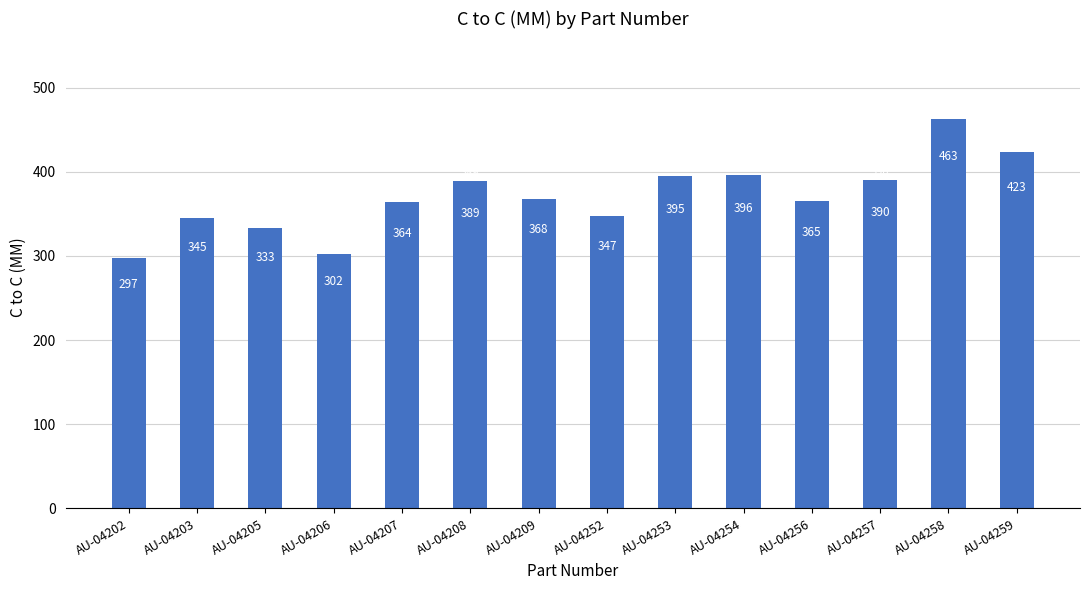

Reading left to right, extract all data points from this chart.

AU-04202=297	AU-04203=345	AU-04205=333	AU-04206=302	AU-04207=364	AU-04208=389	AU-04209=368	AU-04252=347	AU-04253=395	AU-04254=396	AU-04256=365	AU-04257=390	AU-04258=463	AU-04259=423